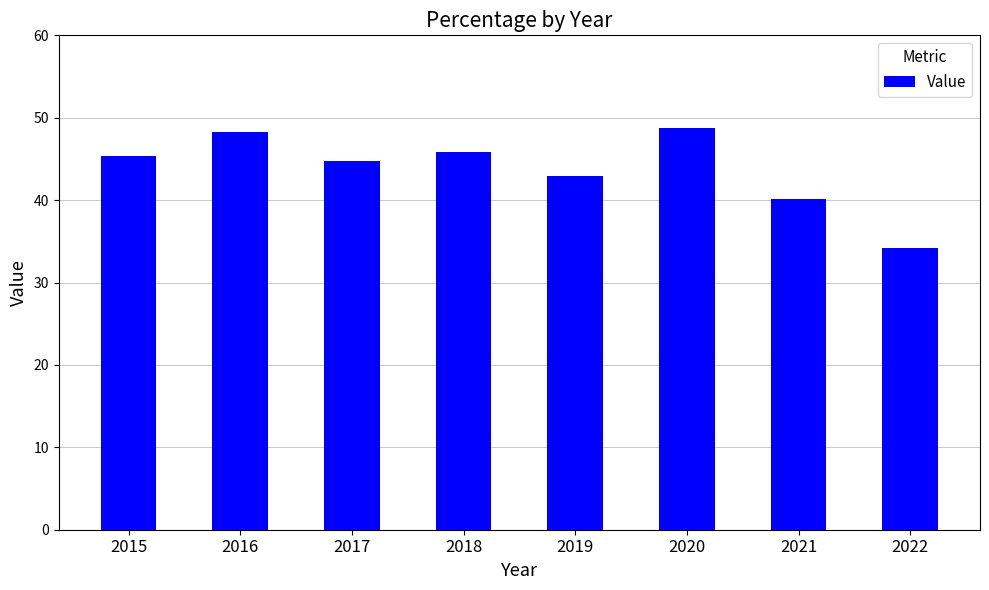

What is the change in value from 2019 to 2021?

-2.8